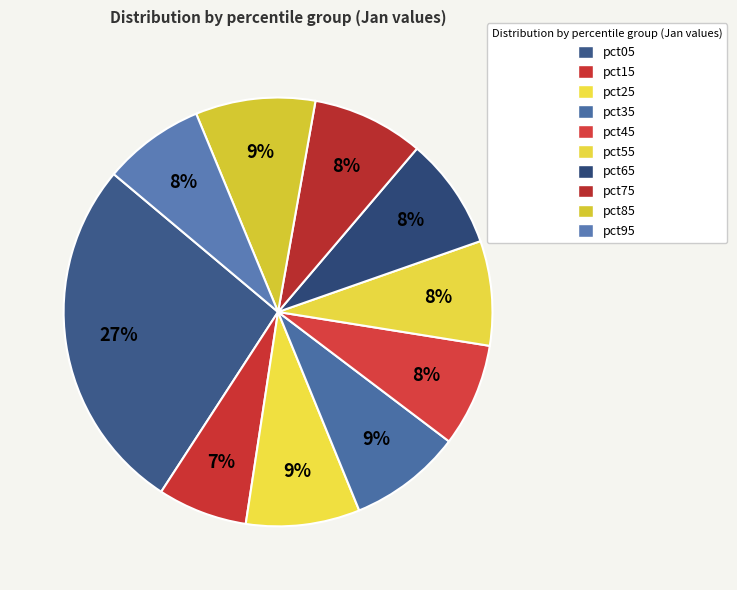

To the nearest percent, what percentage of the pie is pct95?

8%